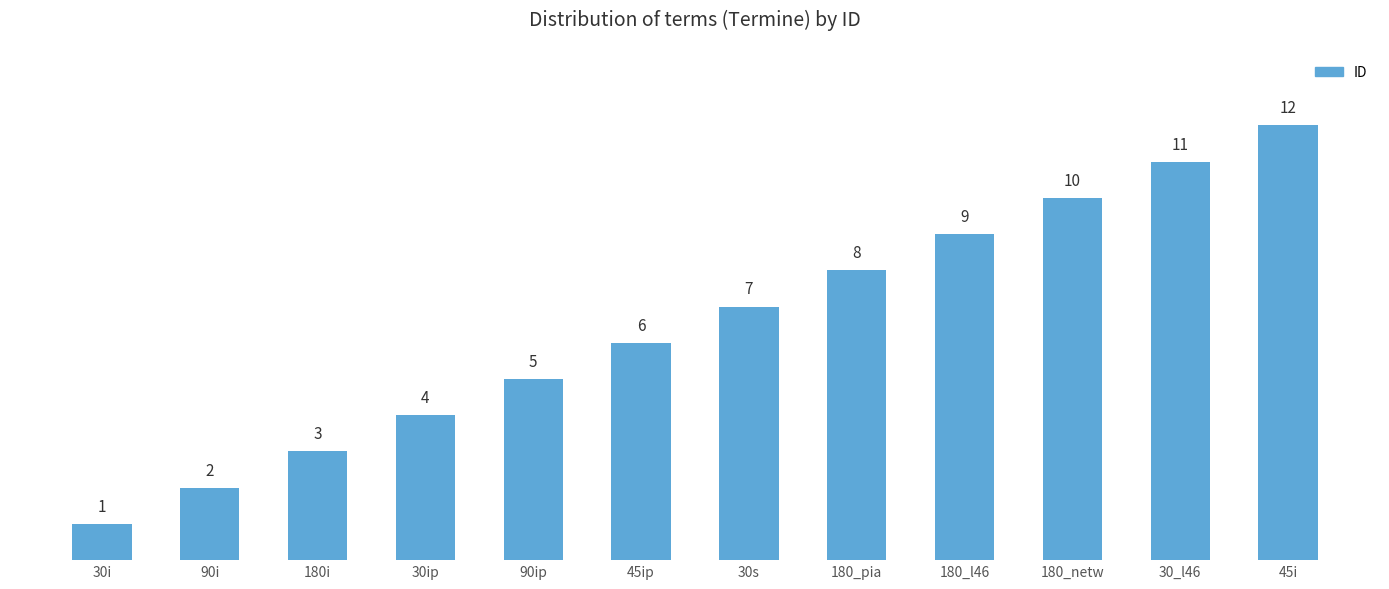

True or false: the data shows 1 at 30i.

True